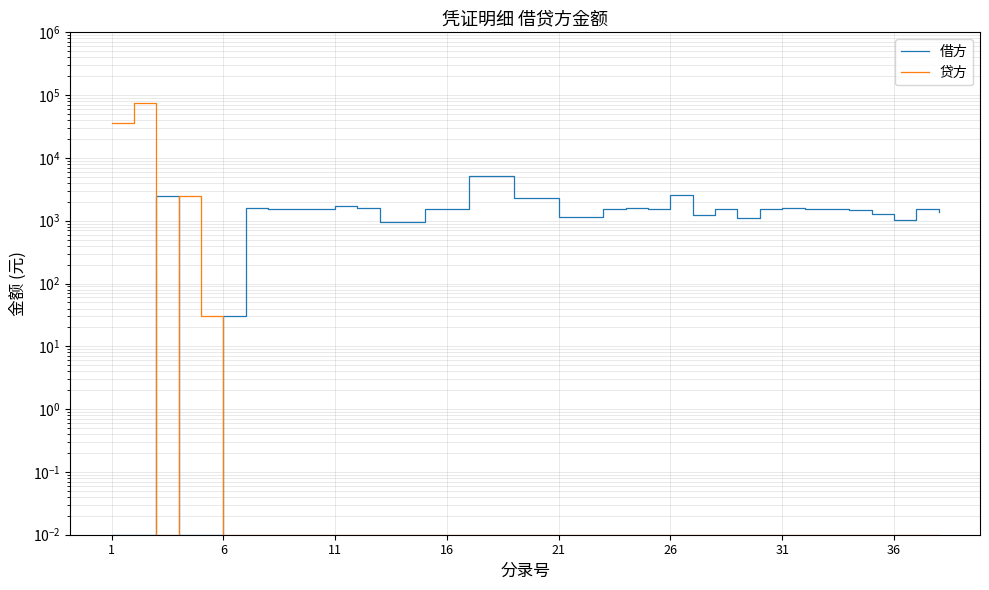

Rank the series by their maximum value, from highest to lowest.

贷方, 借方